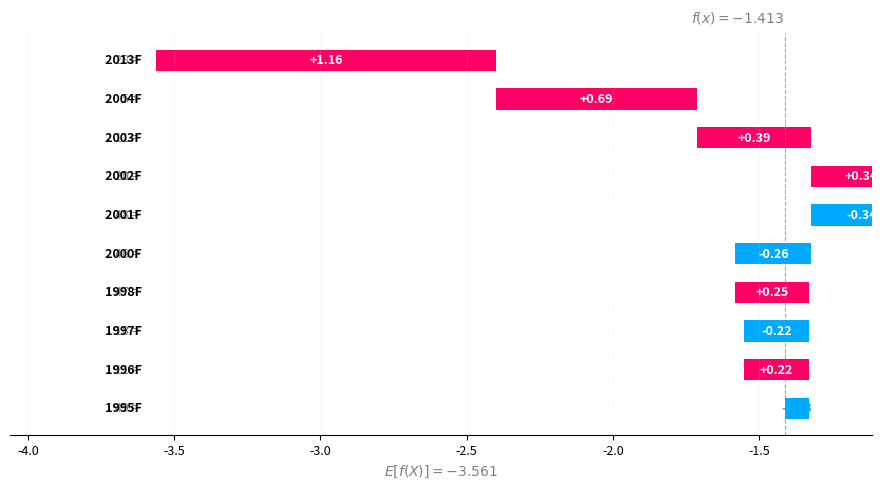

How many values are above zero?

6